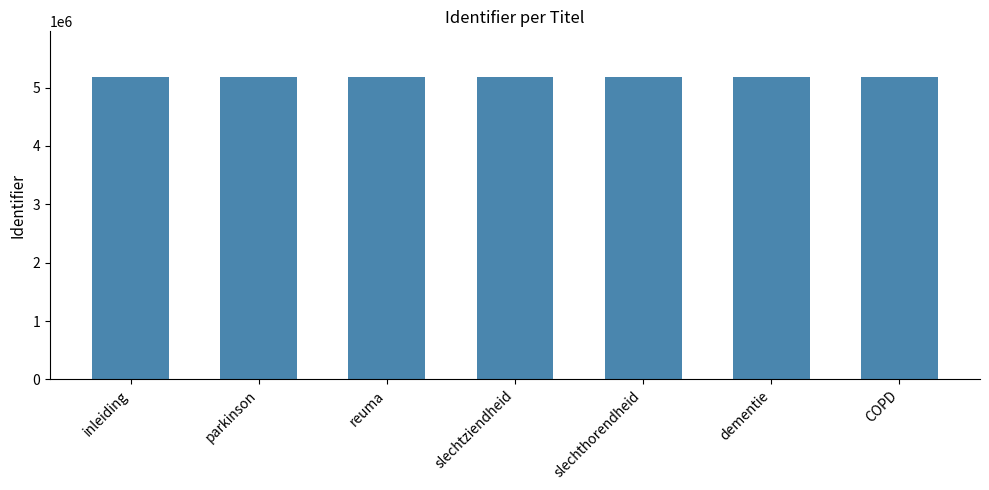

What is the sum of all values?

36296490